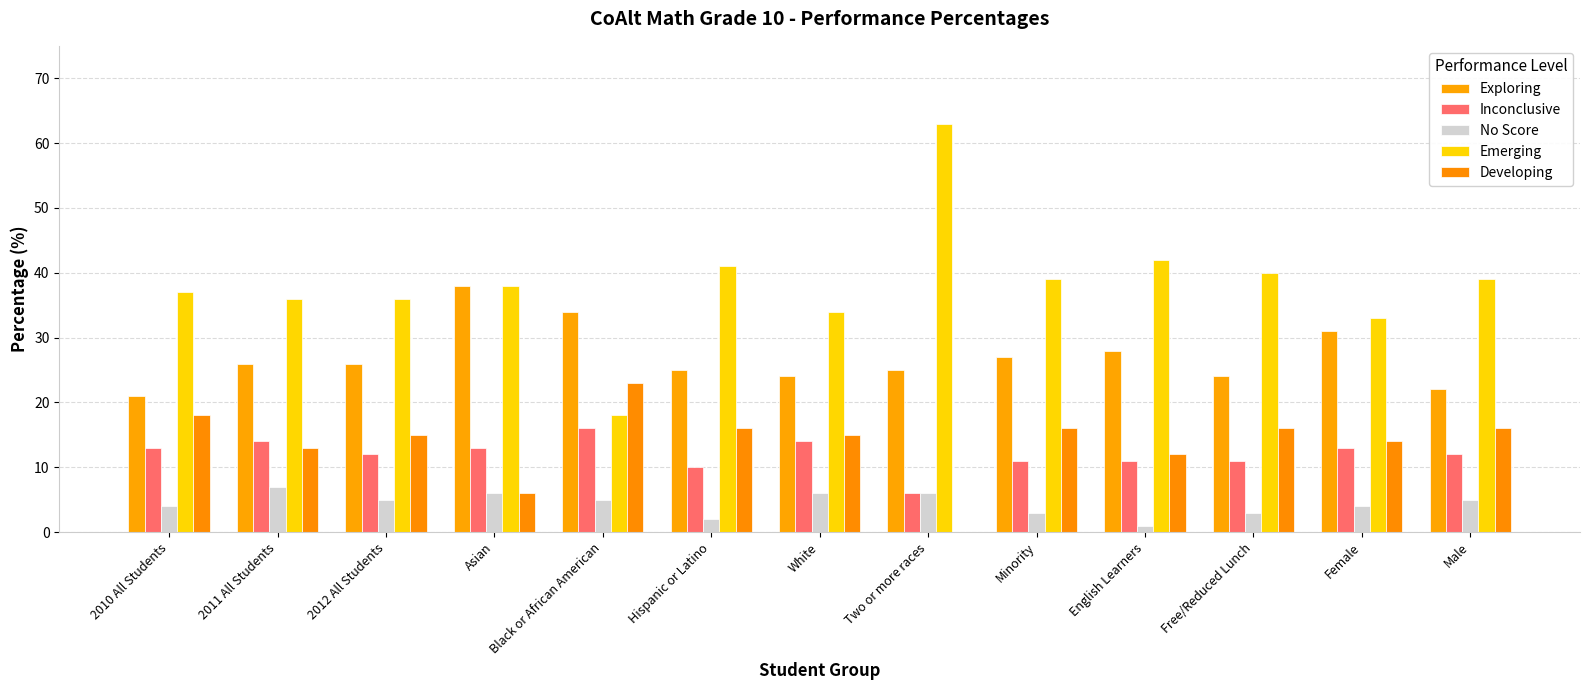

How many data points does each series have?

13